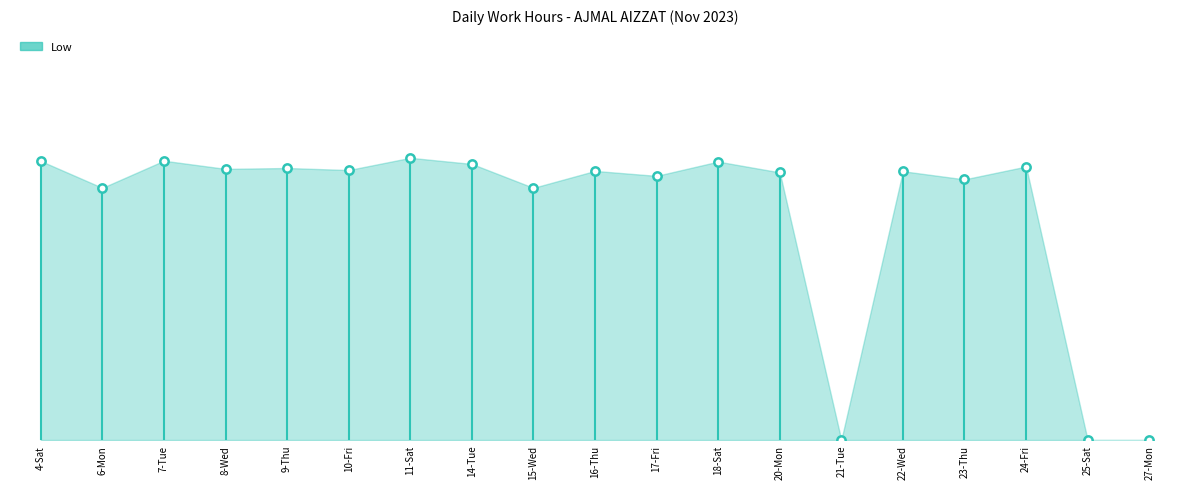

Reading left to right, list all the values displayed in this chart.

9.6	8.7	9.6	9.3	9.3	9.3	9.7	9.5	8.7	9.2	9.1	9.6	9.2	0.0	9.2	8.9	9.4	0.0	0.0